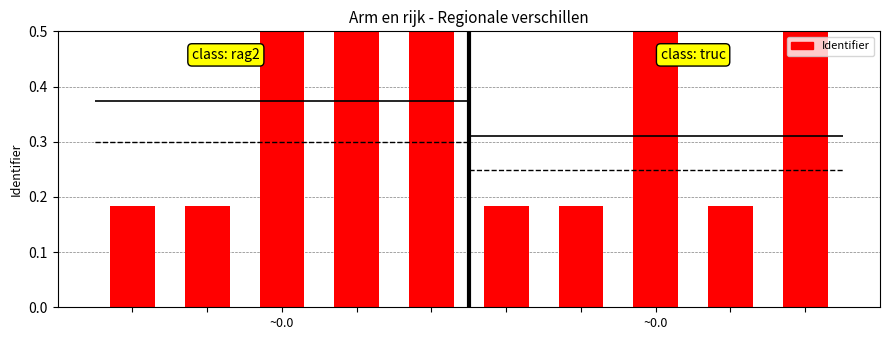

Rank the series by their average value, from highest to lowest.

Identifier (group 1), Identifier (group 2)